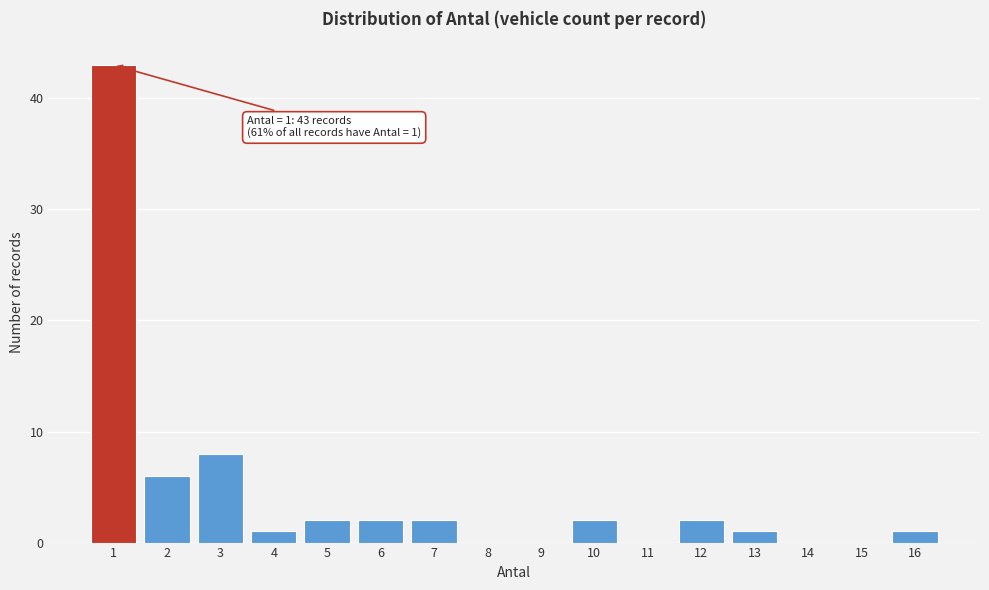

Reading right to left, extract all data points from this chart.

16=1	15=0	14=0	13=1	12=2	11=0	10=2	9=0	8=0	7=2	6=2	5=2	4=1	3=8	2=6	1=43